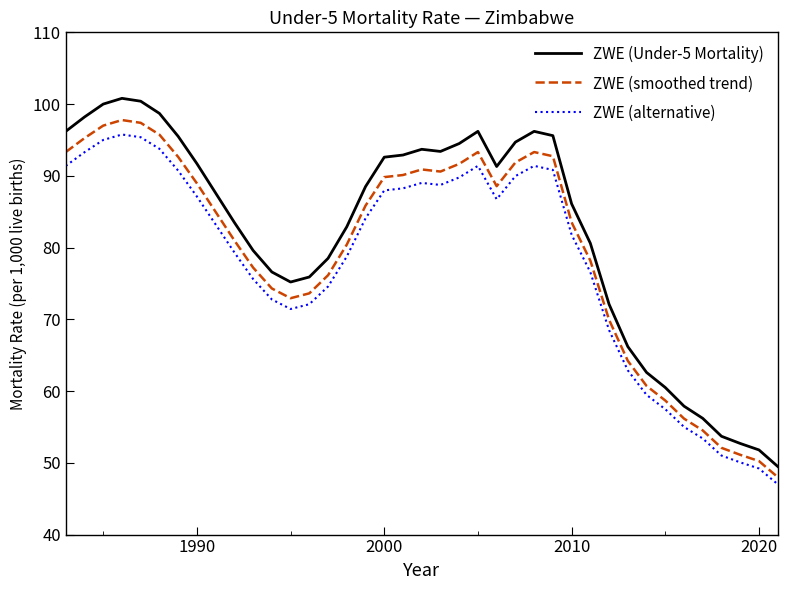

What is the average value of the ZWE (smoothed trend) series?

79.6